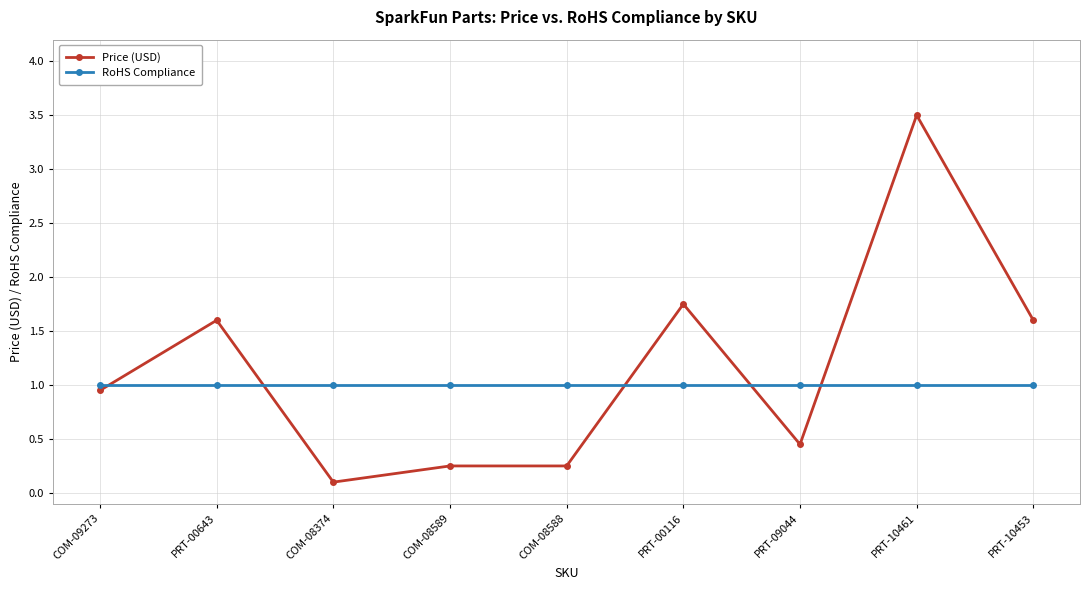

What is the label of the 2nd point from the left?

PRT-00643